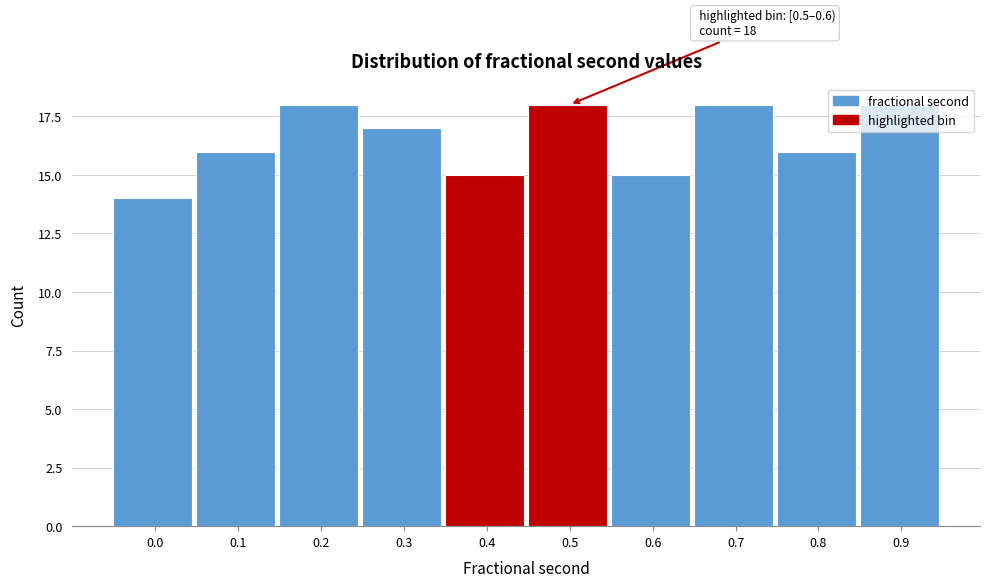

Approximately how many times larger is the value at 0.5 compared to 0.7?

1.0